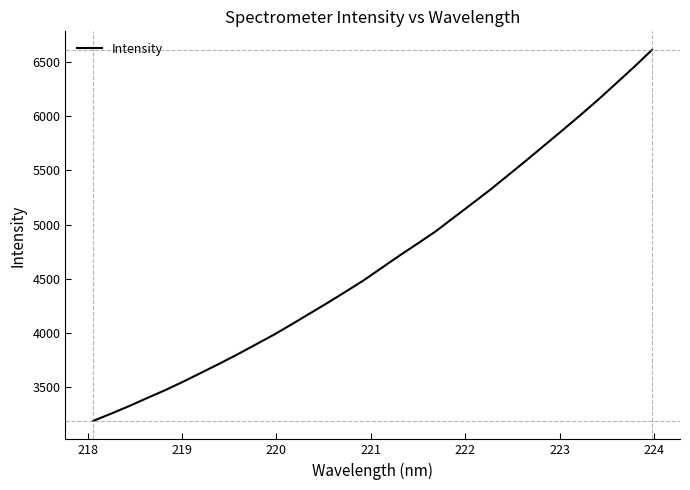

What is the difference between the maximum and minimum values?

3417.5